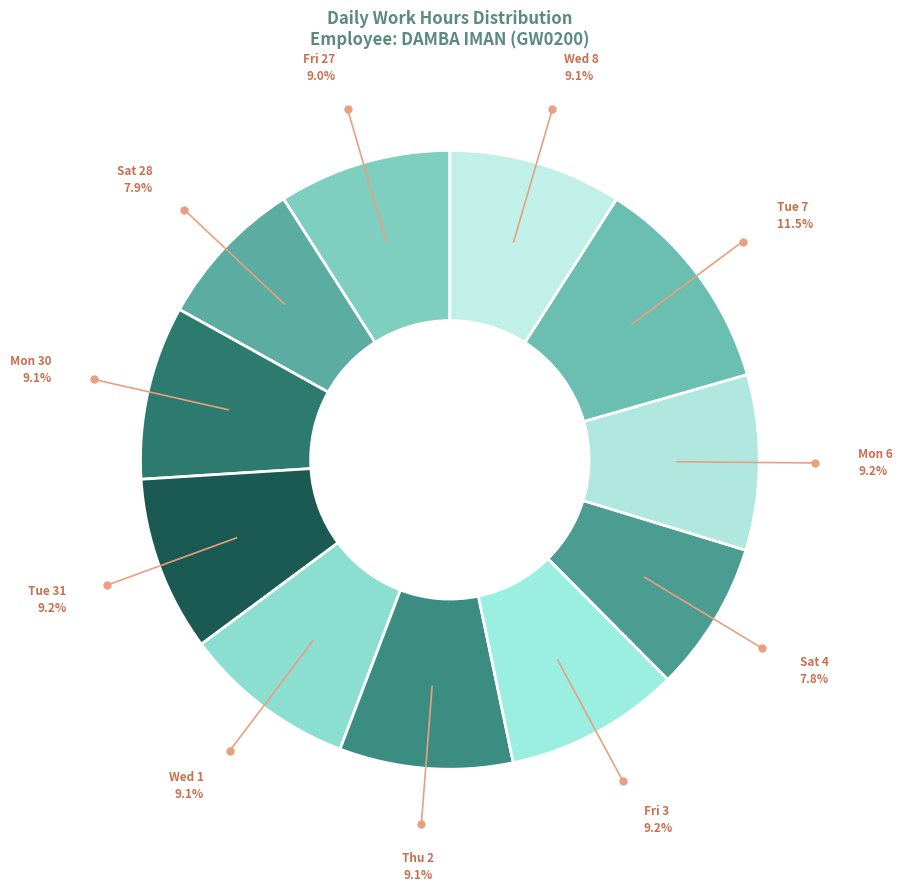

What is the ratio of the value at Sat 28 to the value at Sat 4?

1.0